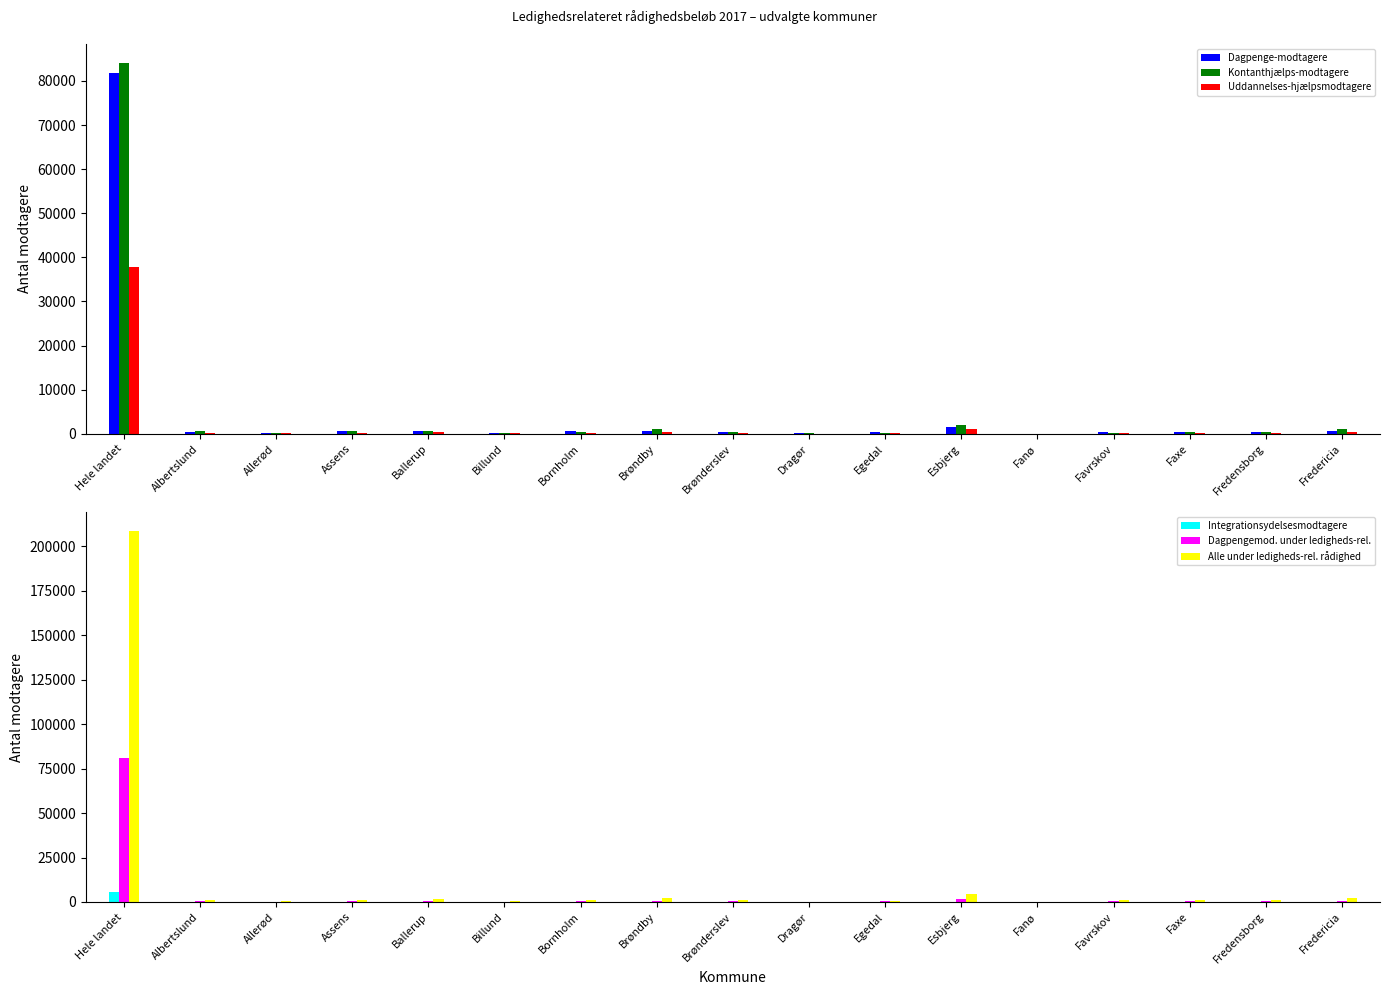

True or false: Alle under ledigheds-rel. rådighed has a value of 1194 at Egedal.

False